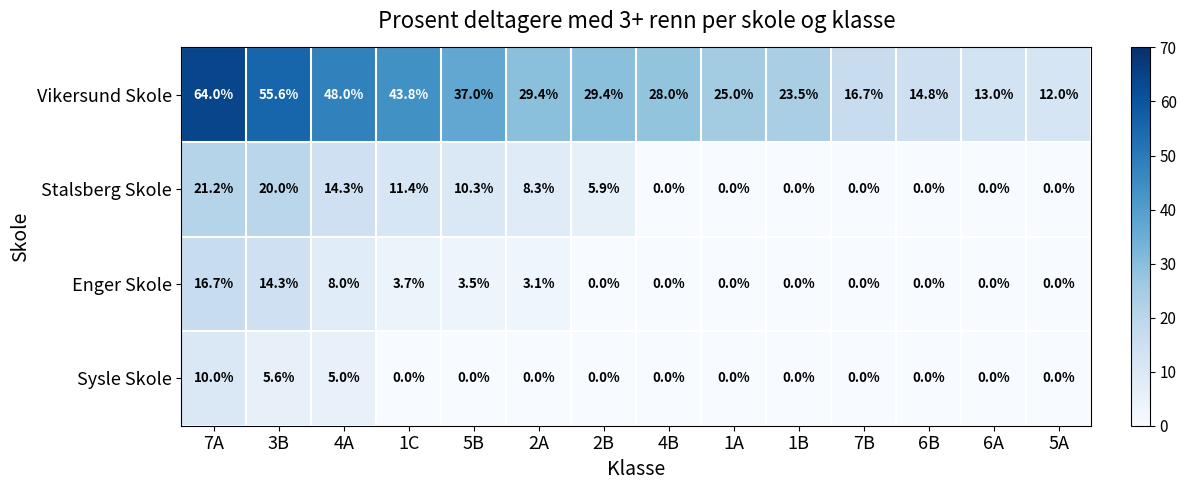

At which category is the sum across all series the highest?

7A